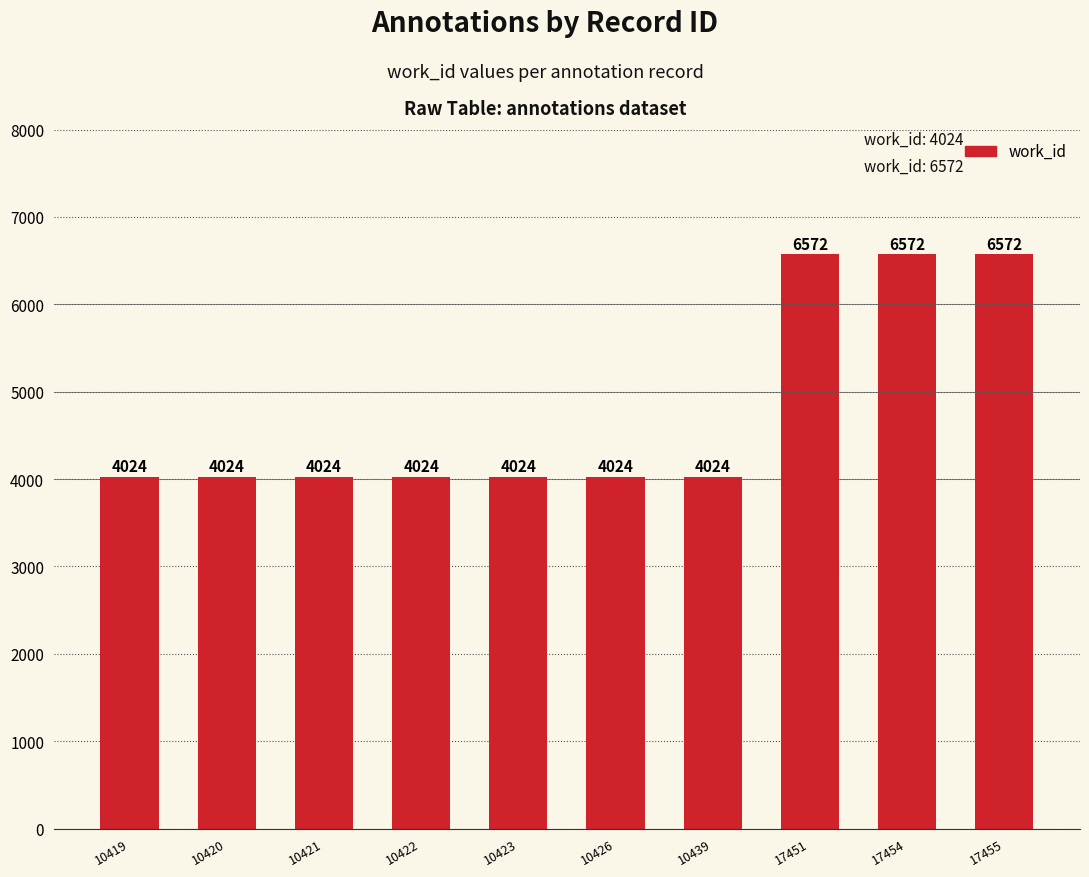

How many series are shown in this chart?

1